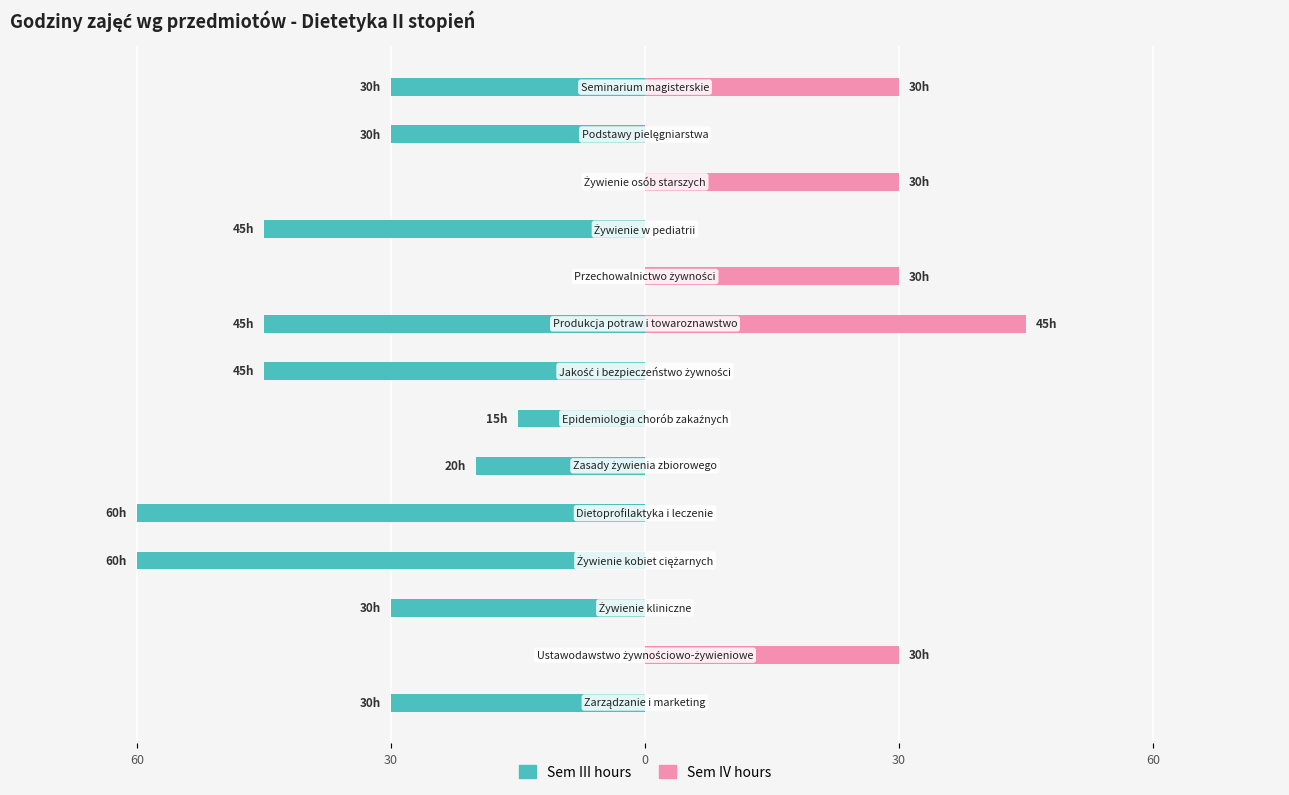

What is the difference between the second highest and second lowest values in the Sem III hours series?

60